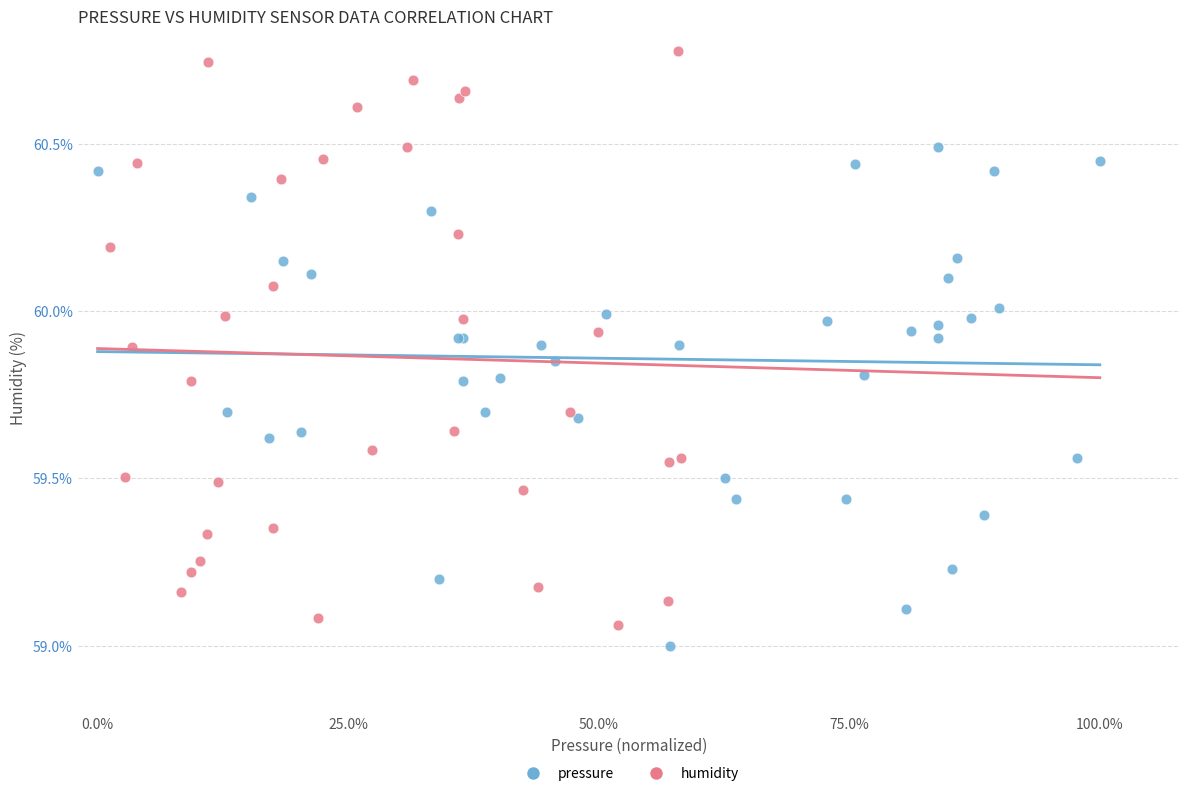

Which series has the largest Y range (max minus min)?

humidity